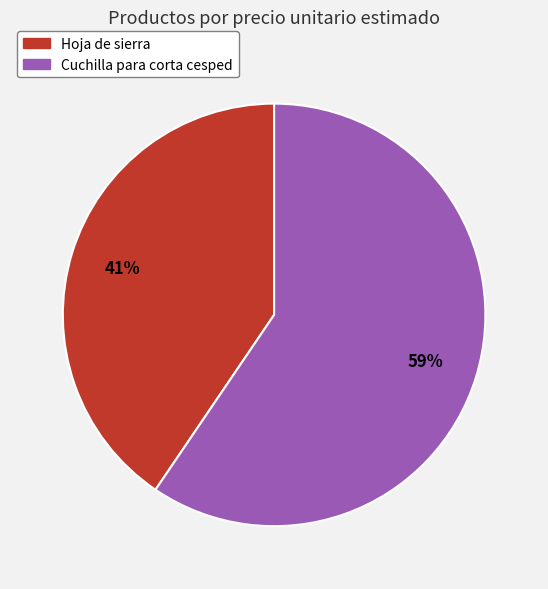

Which category accounts for the majority?

Cuchilla para corta cesped